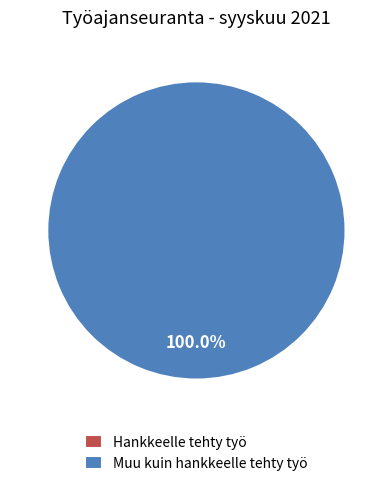

Which category has the smallest portion of the pie?

Hankkeelle tehty työ